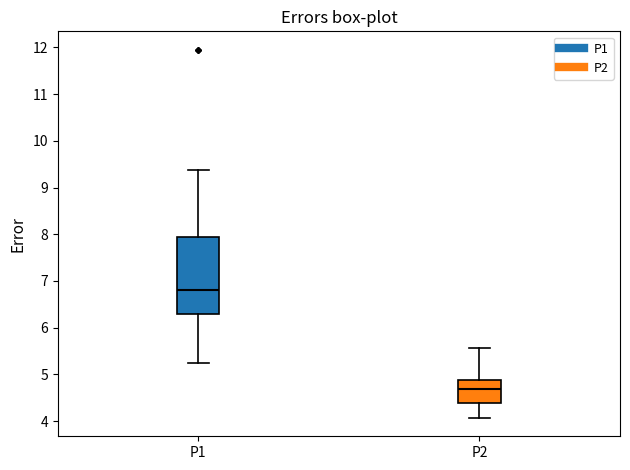

Which box is the tallest, from its lower edge to its upper edge?

P1